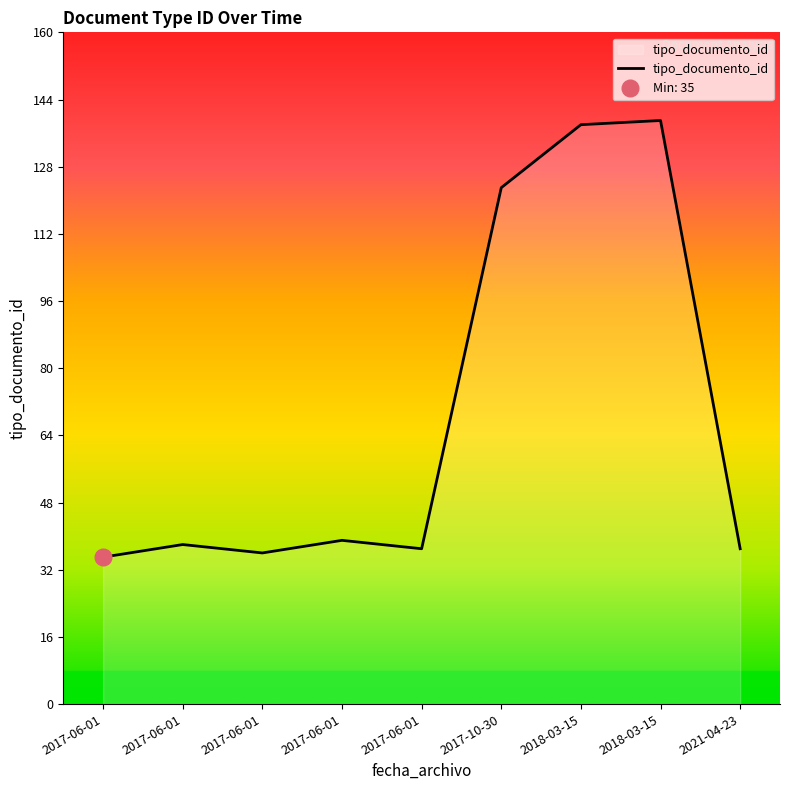

Which category has the lowest value across all series?

2017-06-01